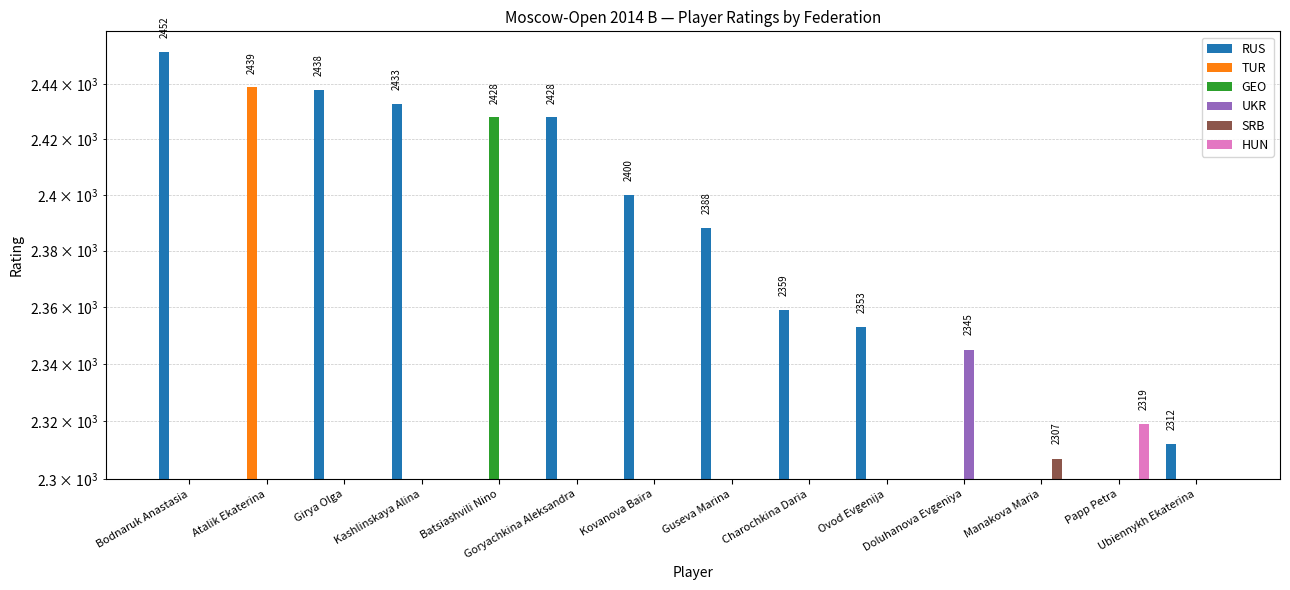

How many positive values does the HUN series have?

1